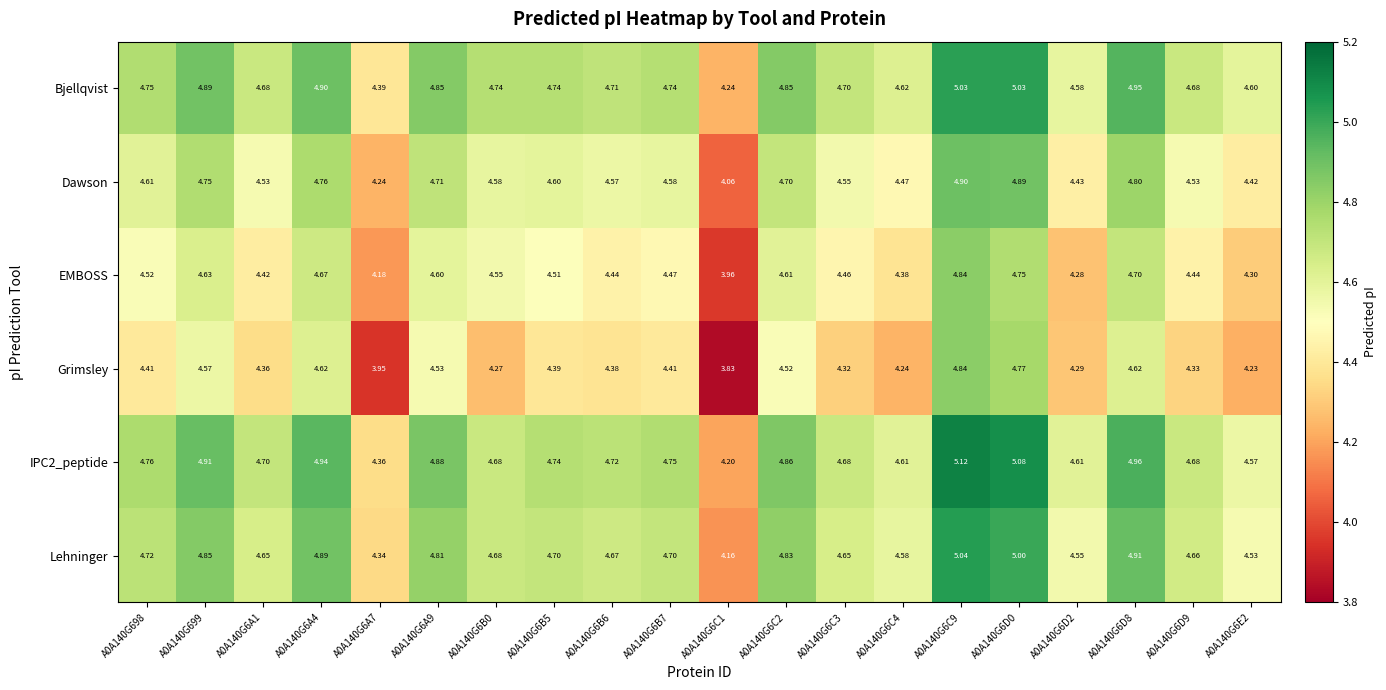

Which series has the widest spread of values?

Grimsley